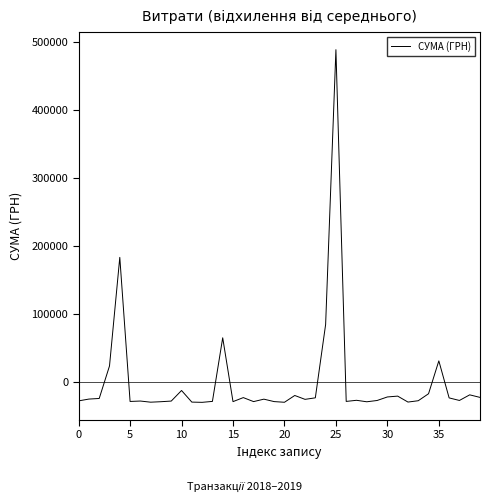

What is the maximum value shown in the chart?

488498.6